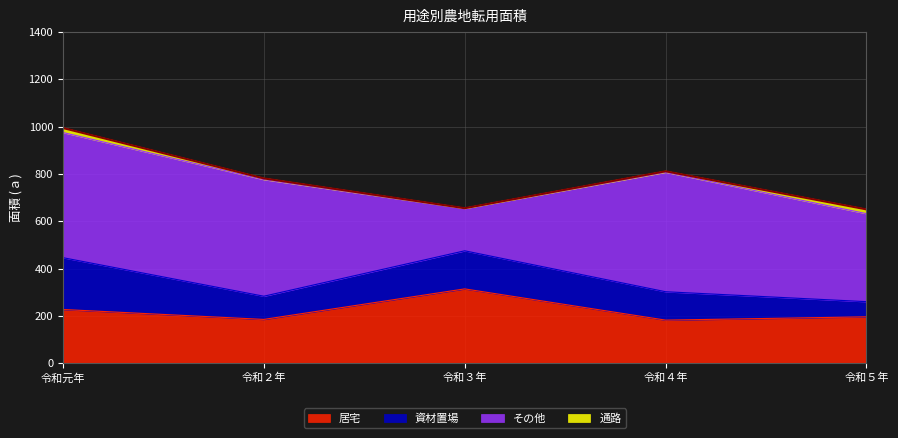

What is the smallest value displayed?

650